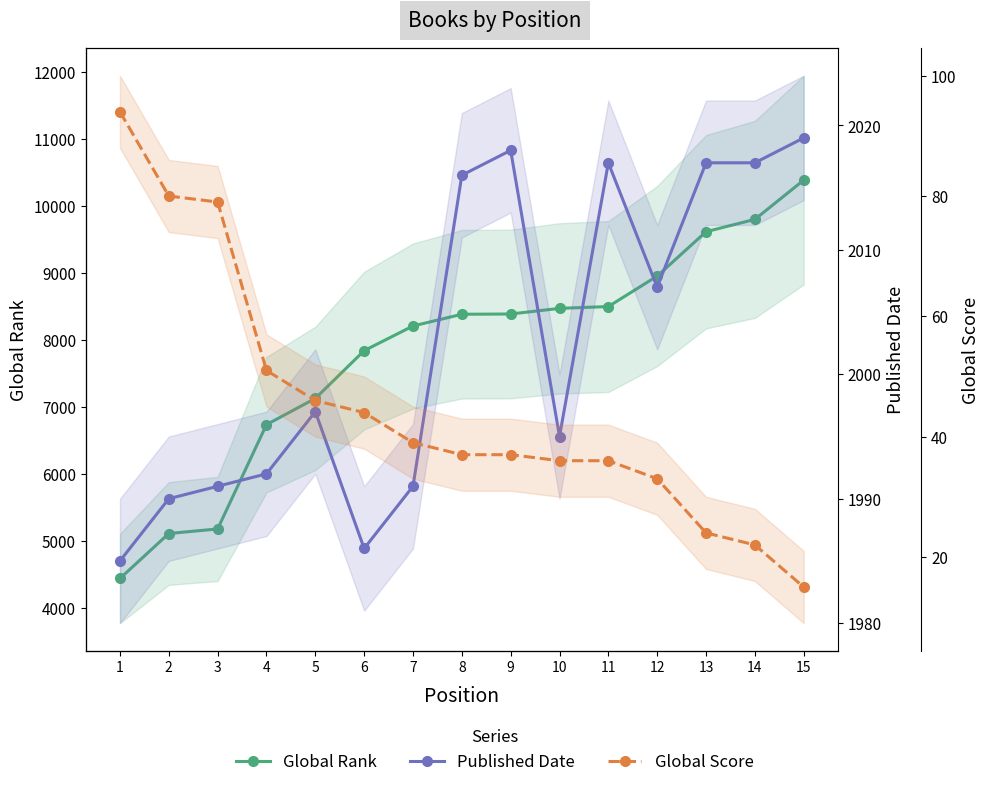

True or false: Global Rank and Global Score cross at least once.

False